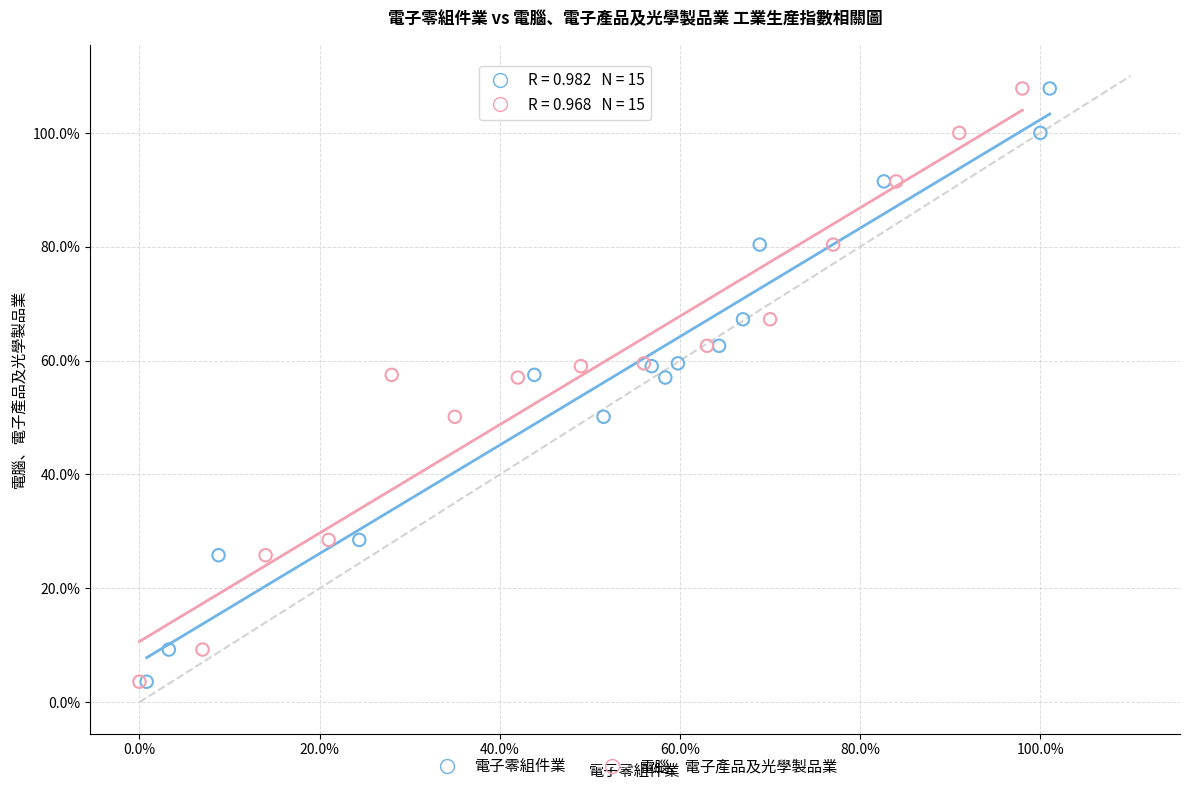

What are all the series names shown in the legend?

電子零組件業, 電腦、電子產品及光學製品業